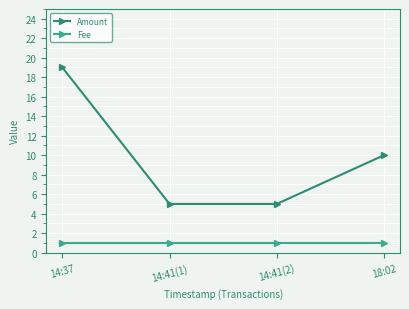

Count the number of categories in the chart.

4